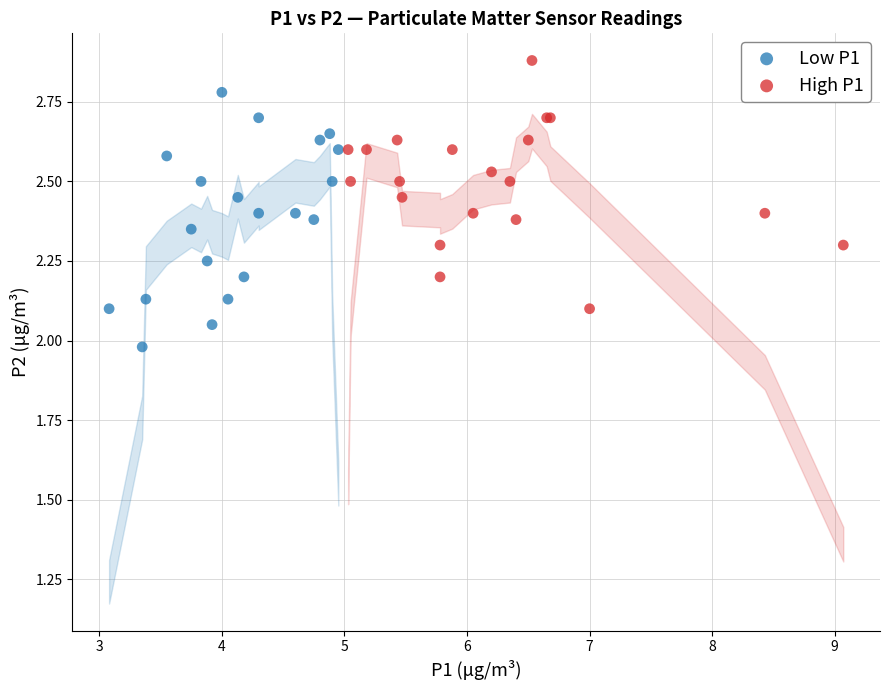

Which series contains the highest Y value?

High P1